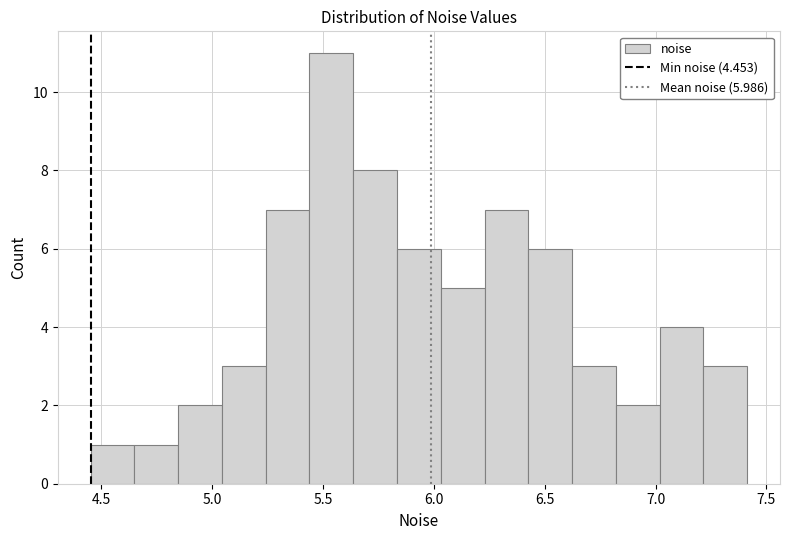

Around what value on the x-axis is the tallest bar? Give the approximate position of its centre, as read against the axis.

5.55